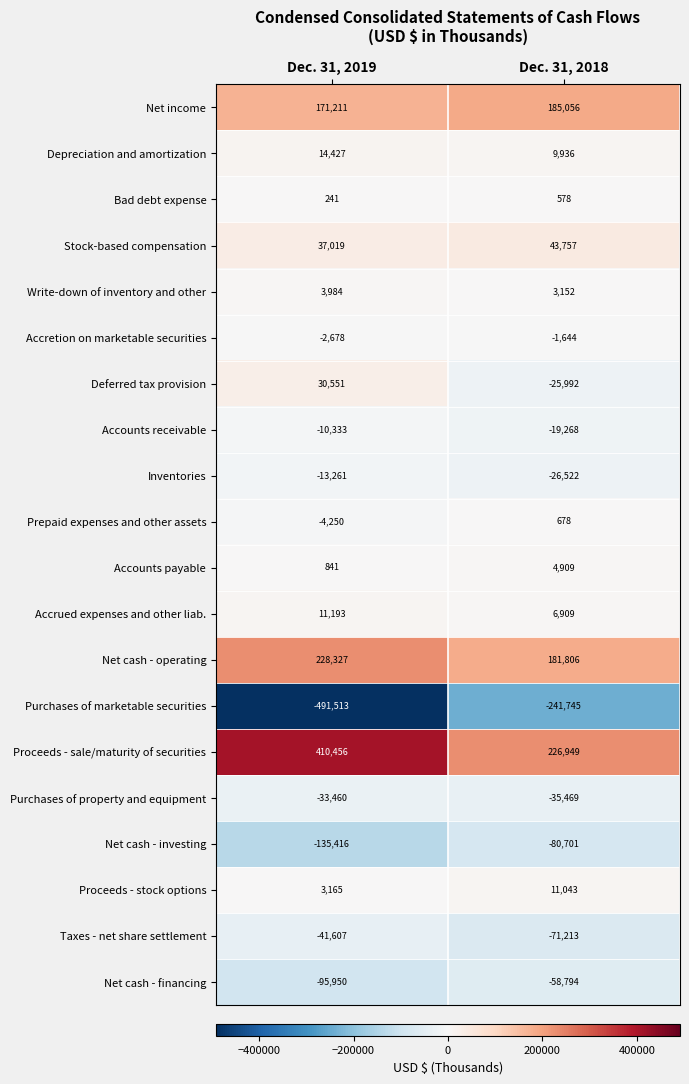

What is the total value across all series at Dec. 31, 2018?

113425